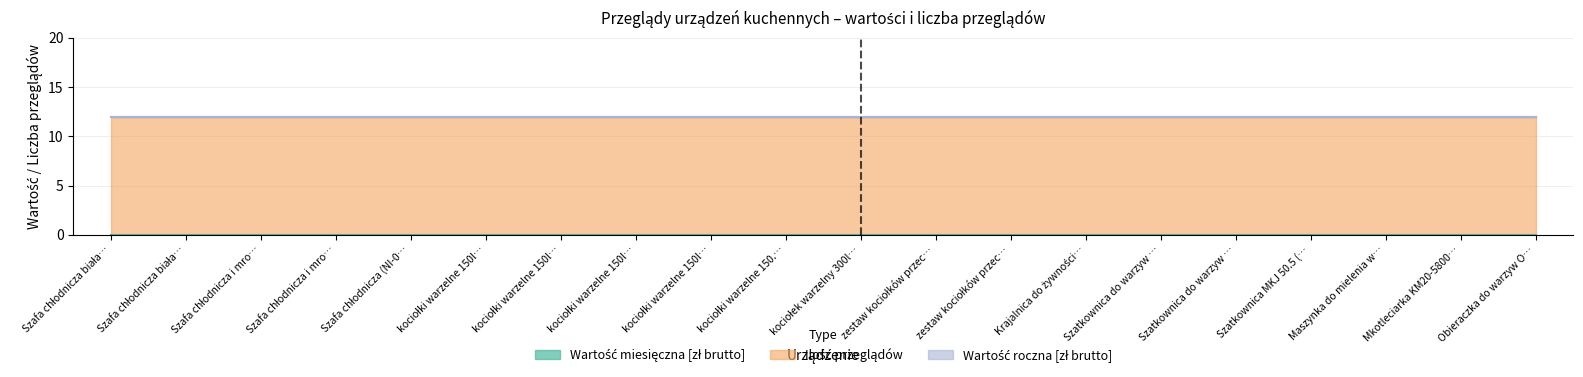

At how many categories does at least one series exceed 10?

20